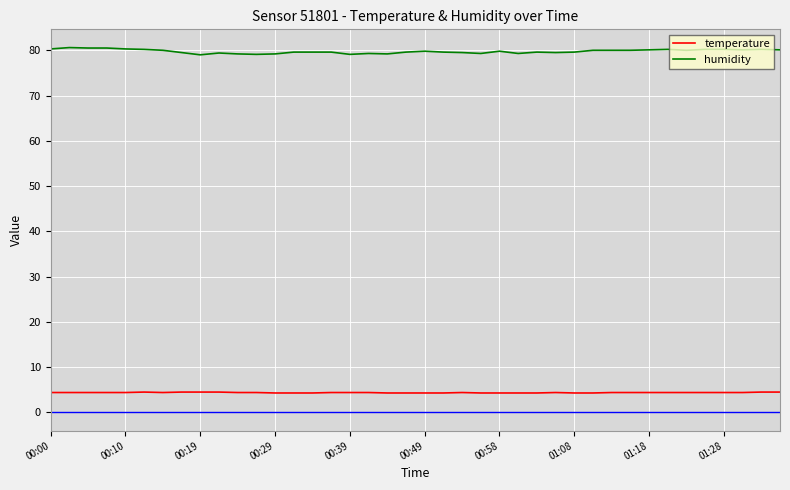

Which series has the largest range (max minus min)?

humidity